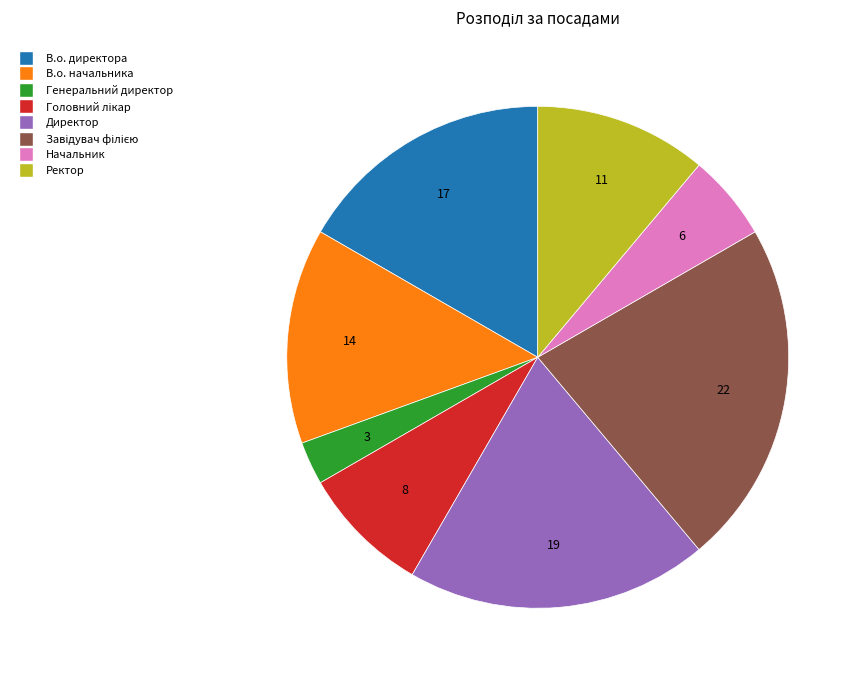

True or false: Начальник accounts for 6% of the total.

True